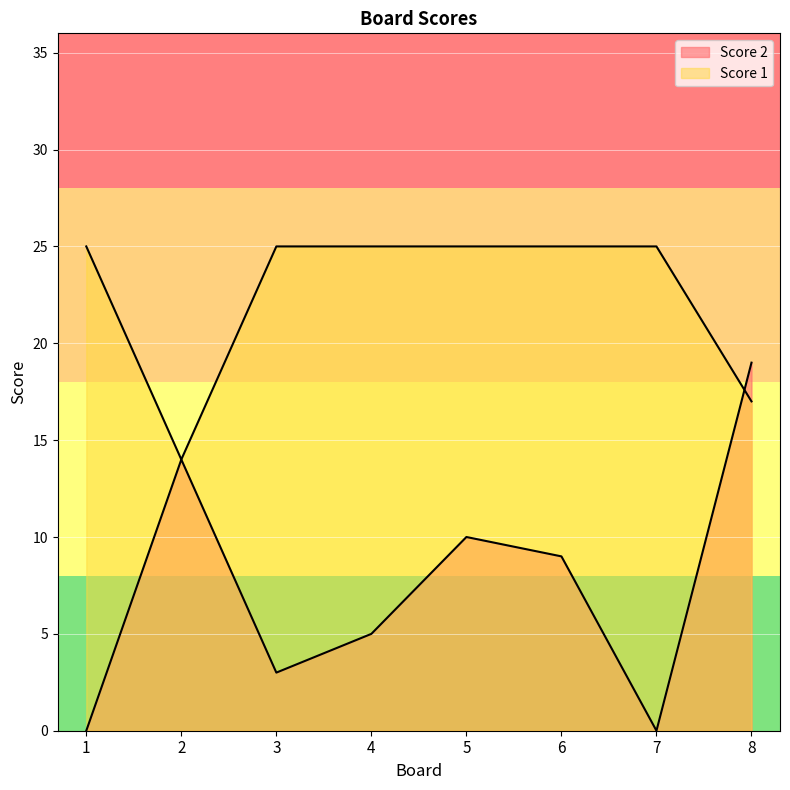

Rank the series at 7 from lowest to highest value.

Score 2, Score 1